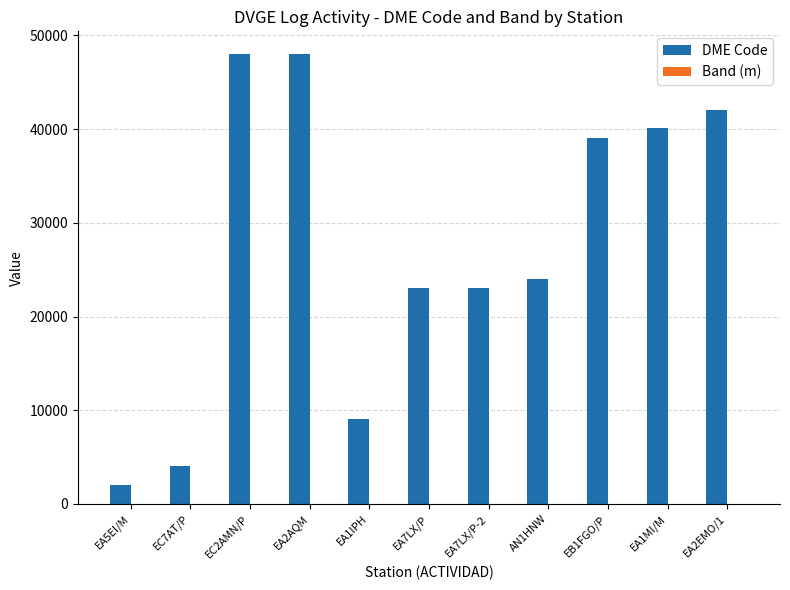

What is the maximum value shown in the chart?

48033